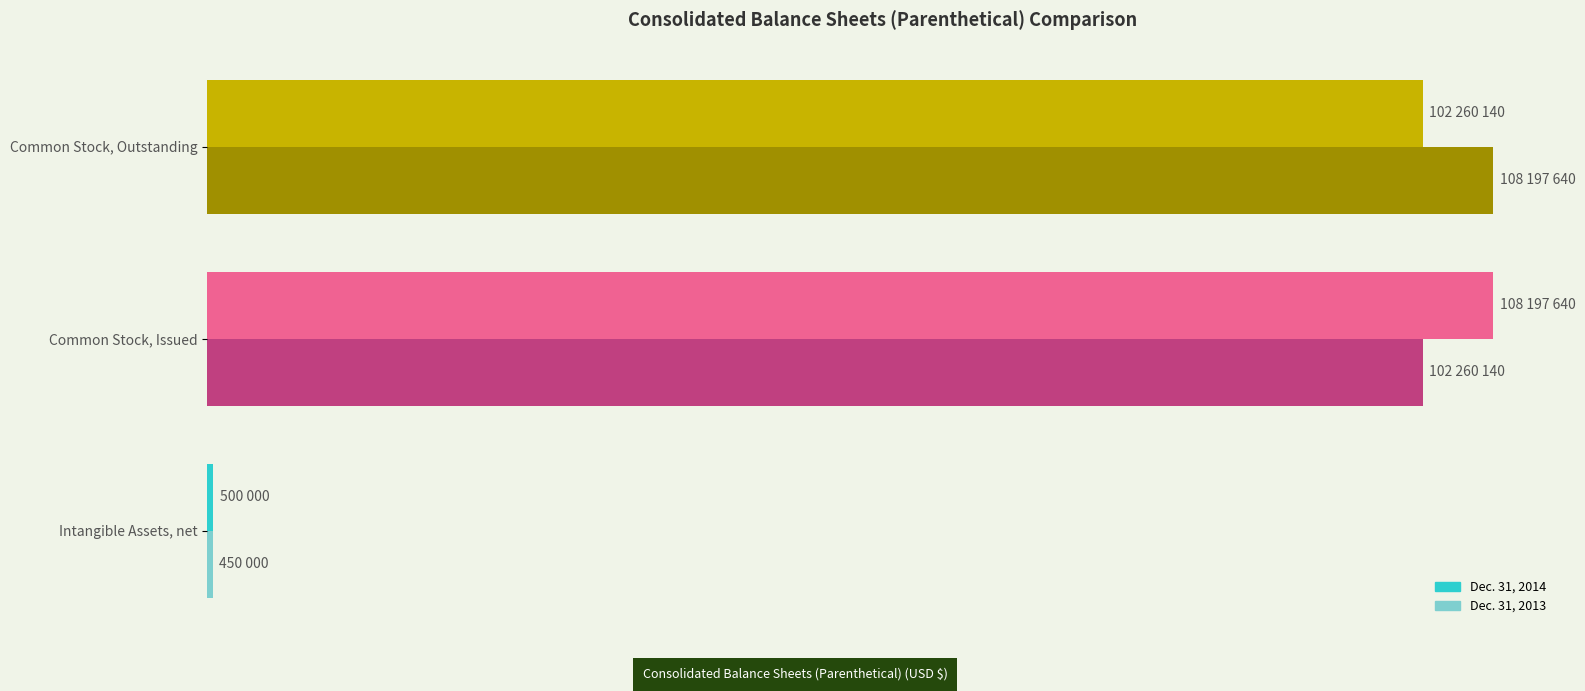

What are all the series names shown in the legend?

Dec. 31, 2014, Dec. 31, 2013